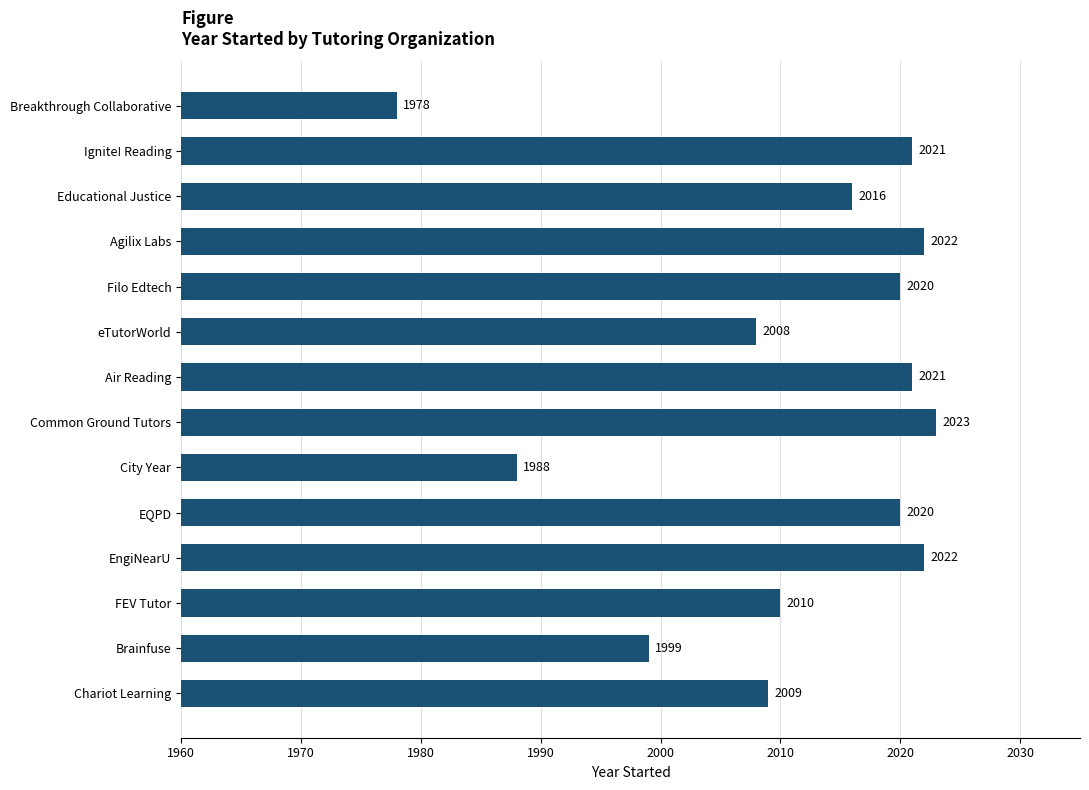

What is the label of the 9th bar from the bottom?

eTutorWorld